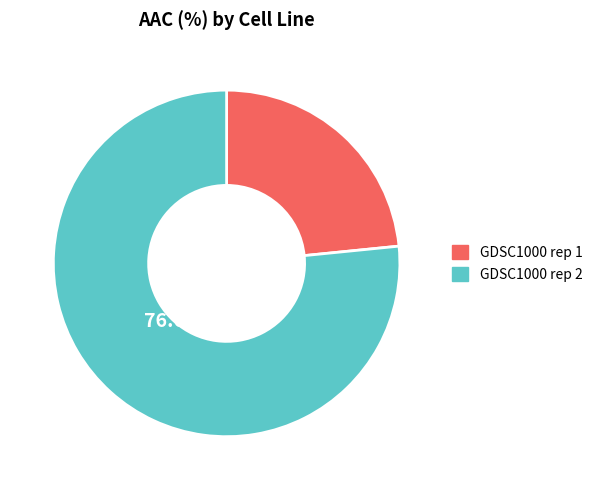

What is the largest slice in the pie chart?

GDSC1000 rep 2